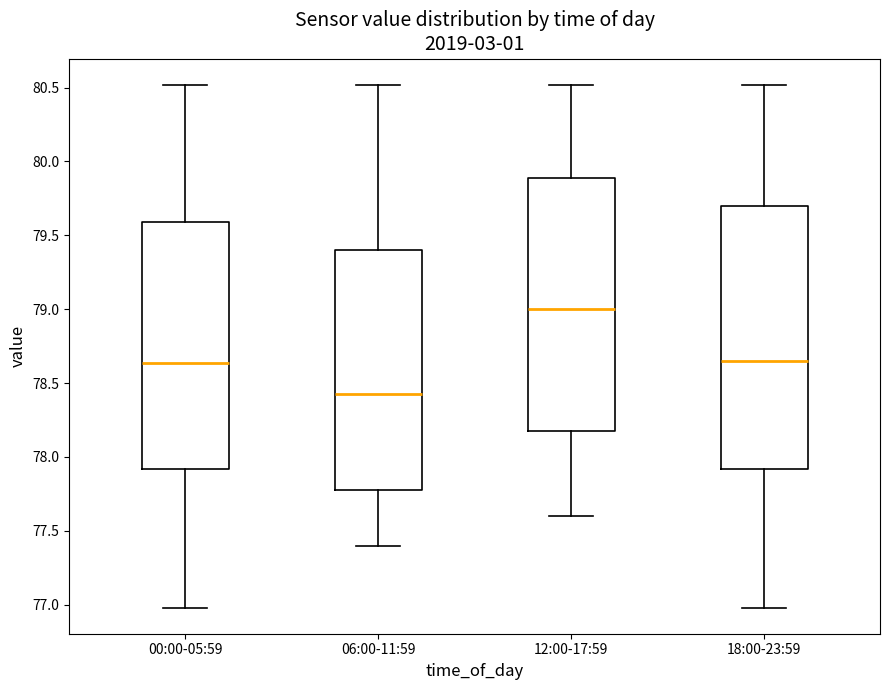

Which box has the lowest median line?

06:00-11:59